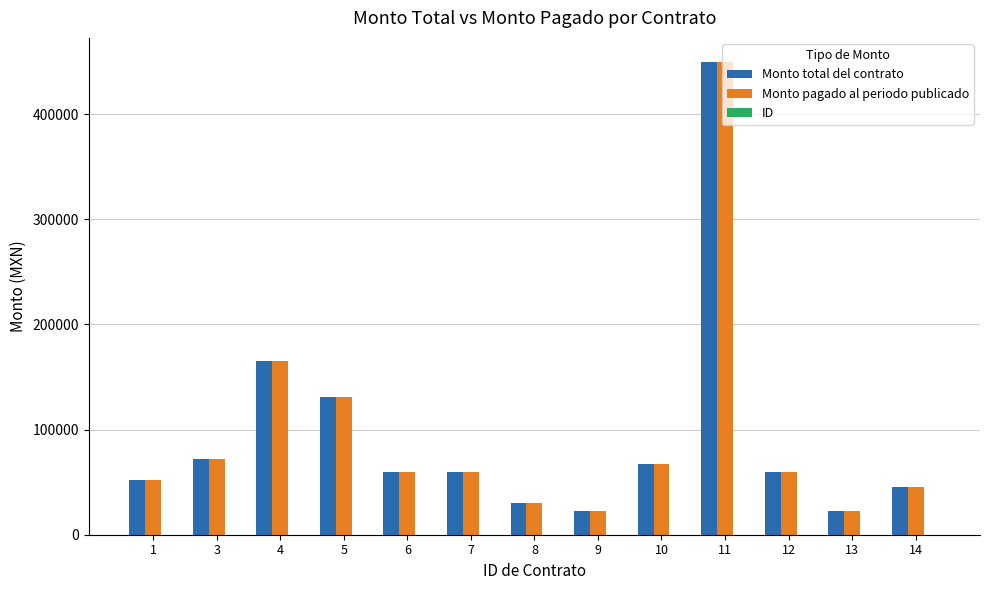

Which category has the highest value across all series?

11